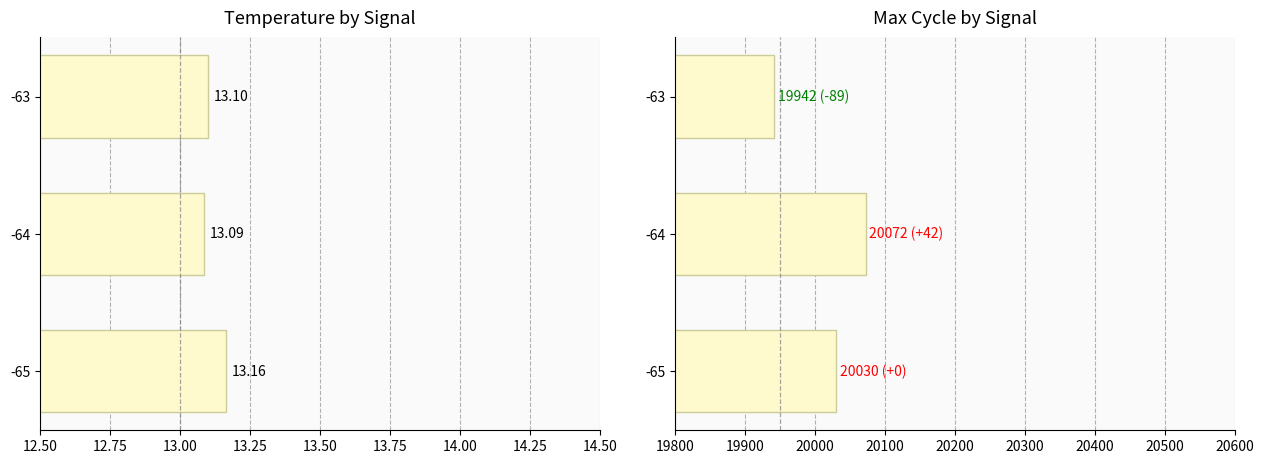

Which series changed the most between -64 and -63?

Max_cycle